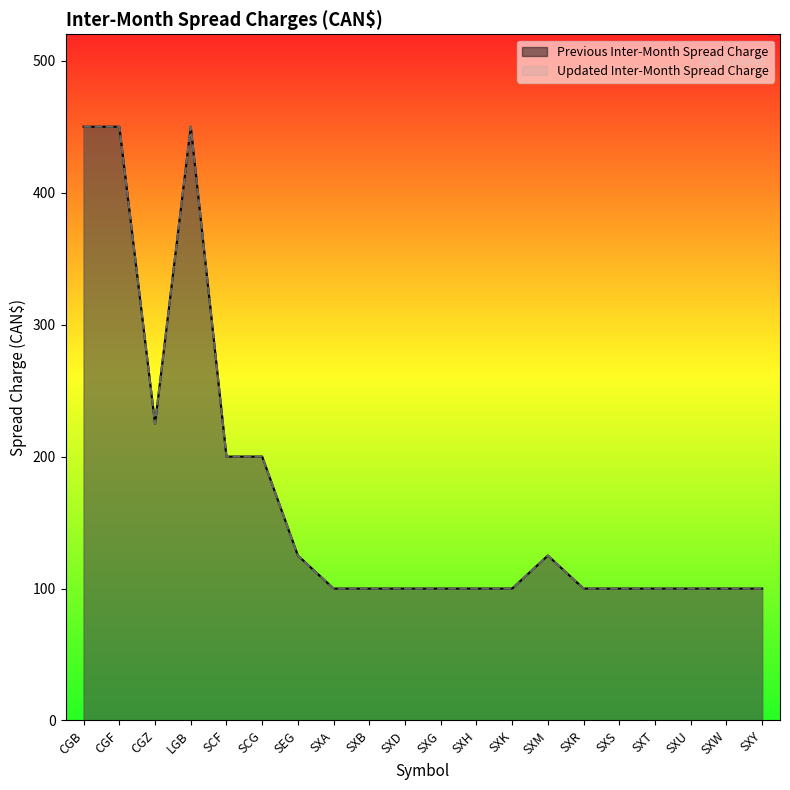

Is it true that Updated Inter-Month Spread Charge equals 146 at CGF?

False